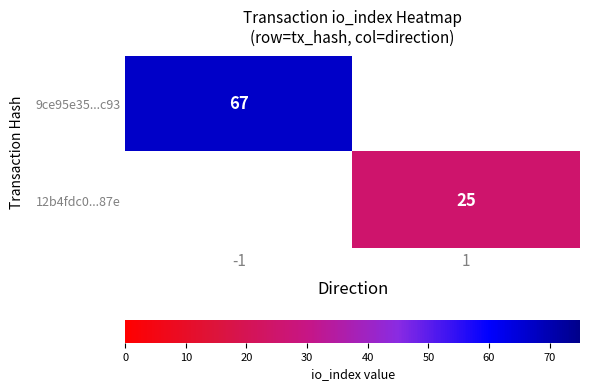

The 9ce95e35...c93 series shows 35 at -1. True or false?

False